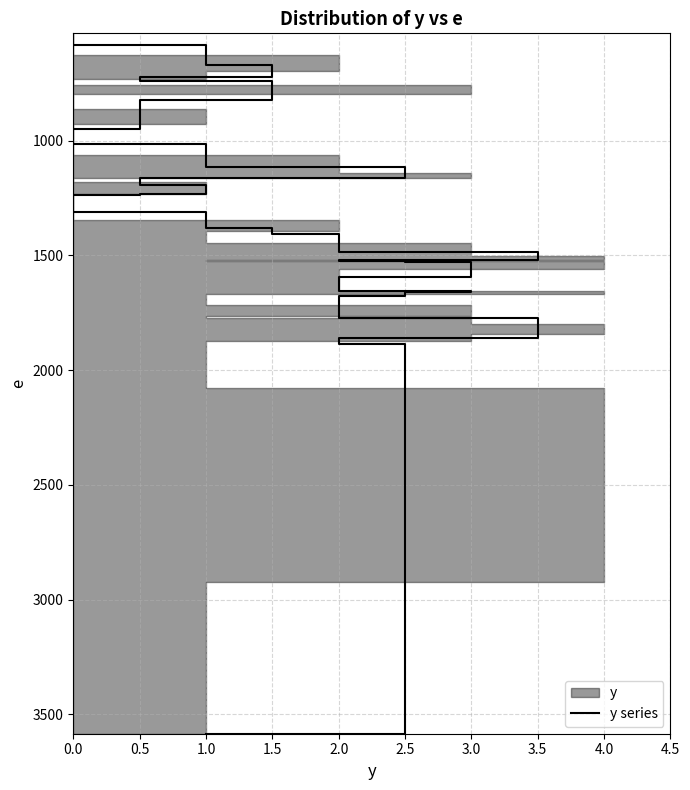

Reading left to right, transcribe all the data shown in this chart.

532	584	672	722	739	776	821	904	950	1013	1115	1164	1164	1193	1213	1232	1236	1247	1303	1309	1381	1405	1486	1517	1520	1524	1529	1593	1643	1654	1660	1677	1759	1770	1774	1827	1862	1888	2265	3585